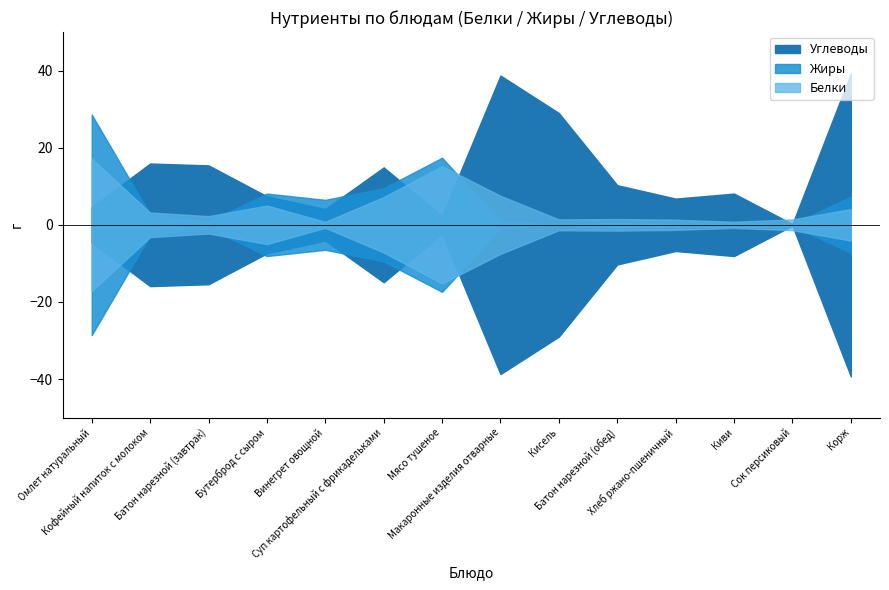

What is the difference between the second highest and minimum values in the Жиры series?

17.4